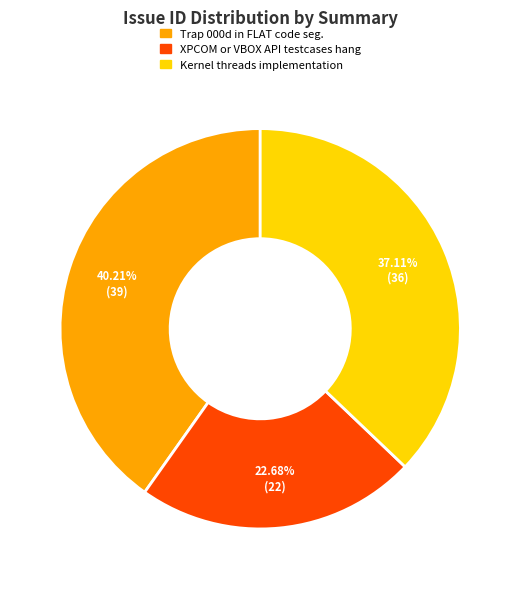

How many slices are in this pie chart?

3